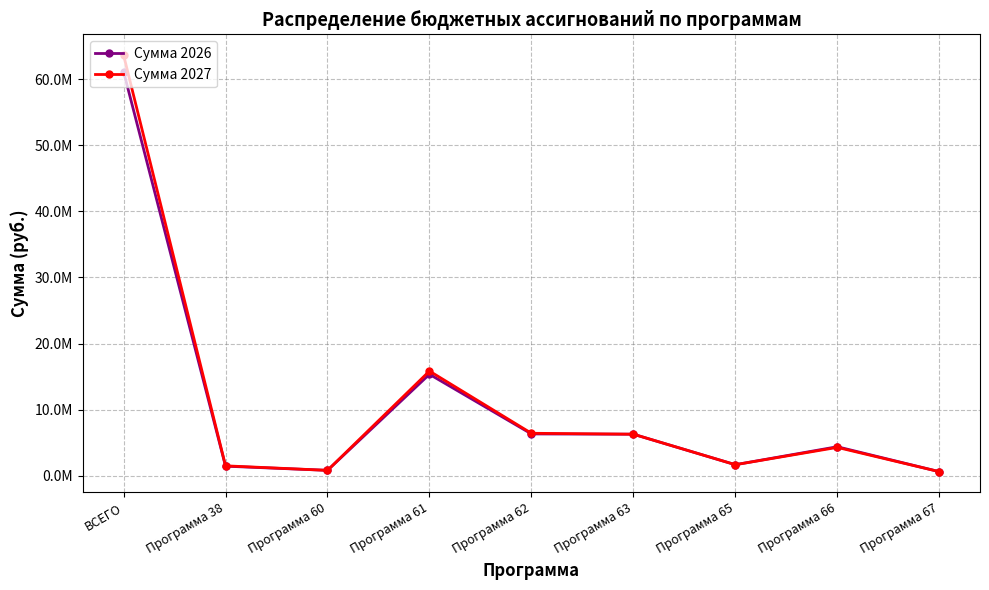

What is the sum of all Сумма 2026 values?

98223590